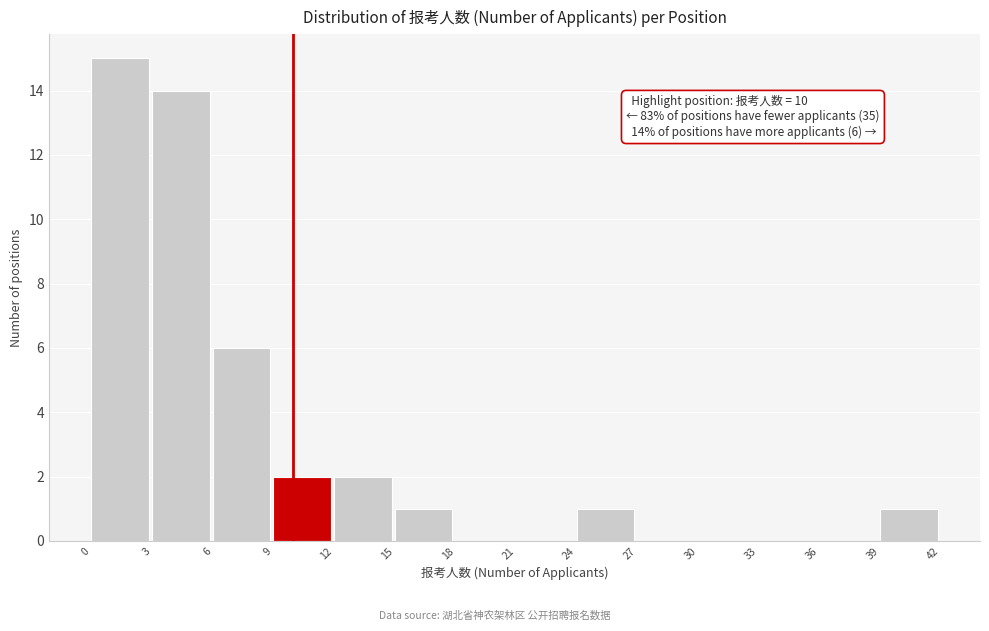

Which range on the x-axis has the tallest bar?

0 to 3